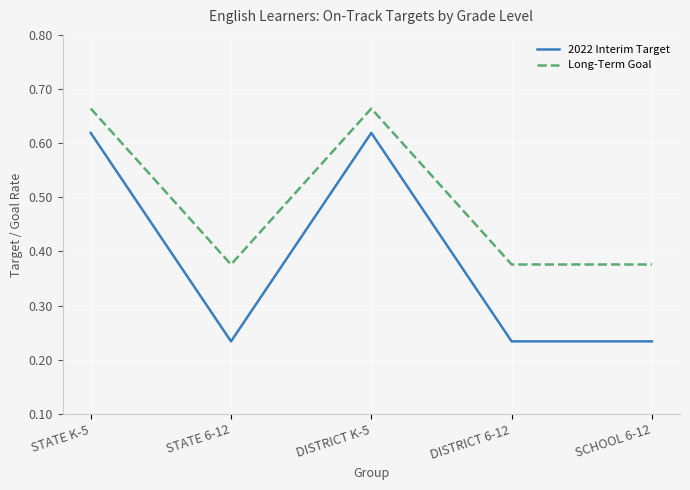

What is the difference between the second highest and minimum values in the Long-Term Goal series?

0.3